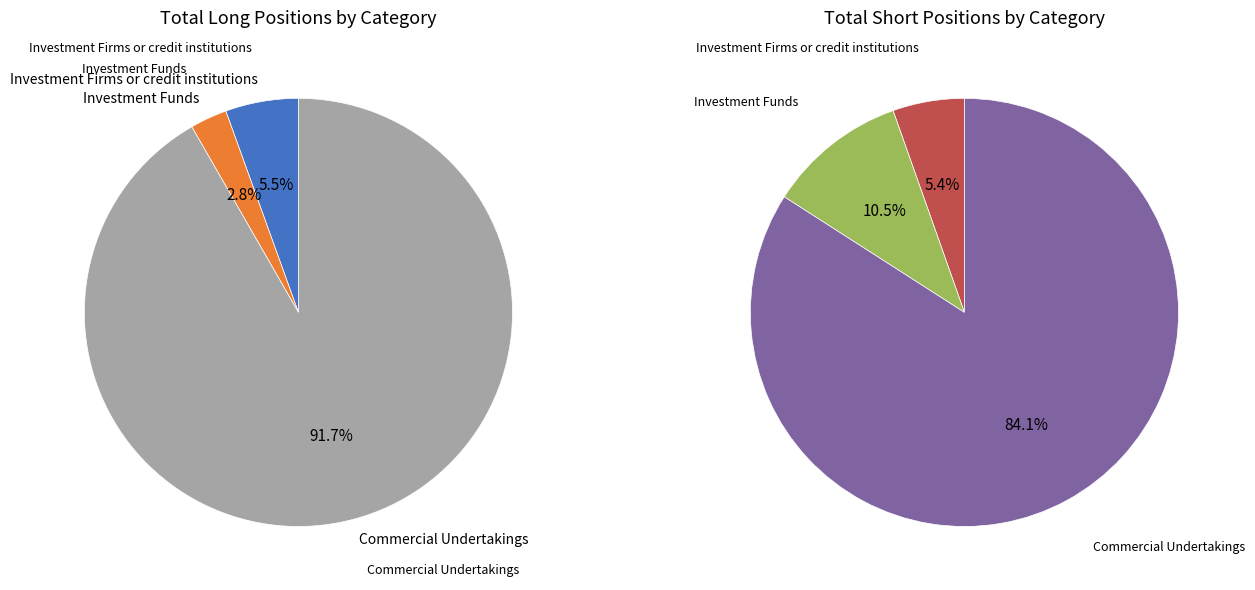

What percentage is the Investment Firms or credit institutions slice, to the nearest percent?

5%